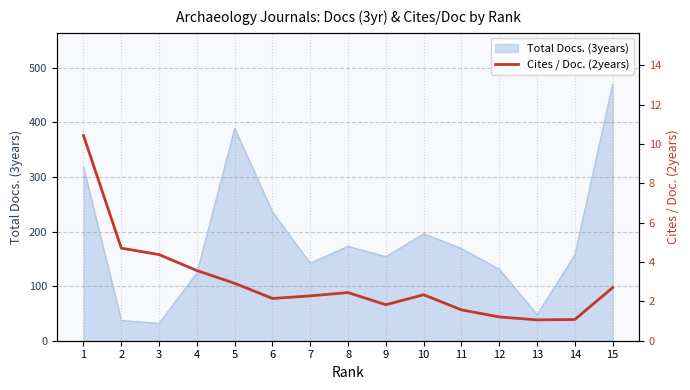

Does the chart display data point markers on the line(s)?

No